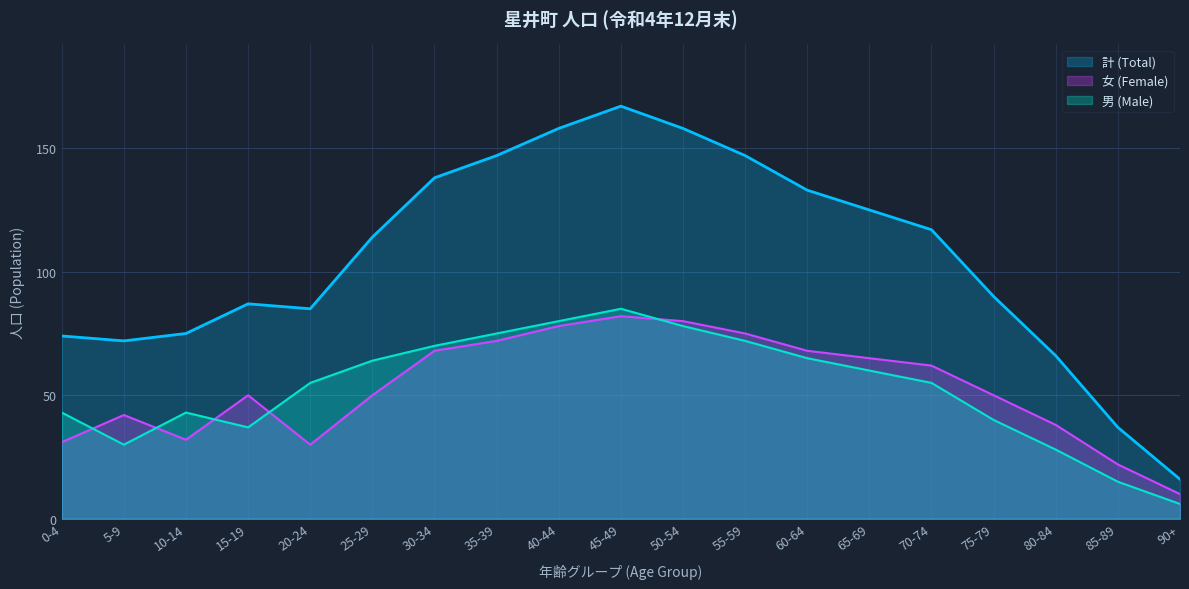

What is the lowest value of the 女 (Female) series?

10